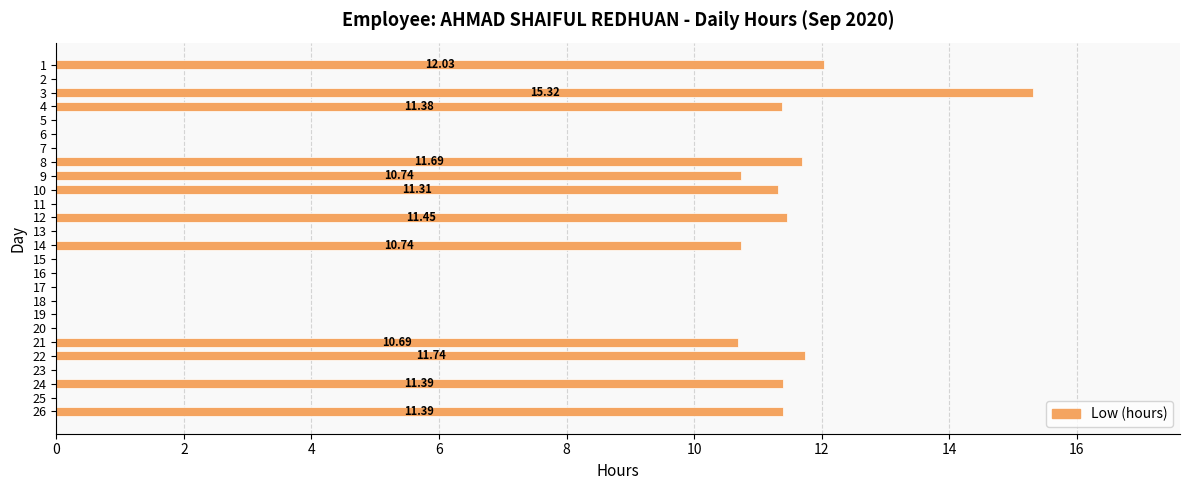

How many distinct data groups are displayed?

1